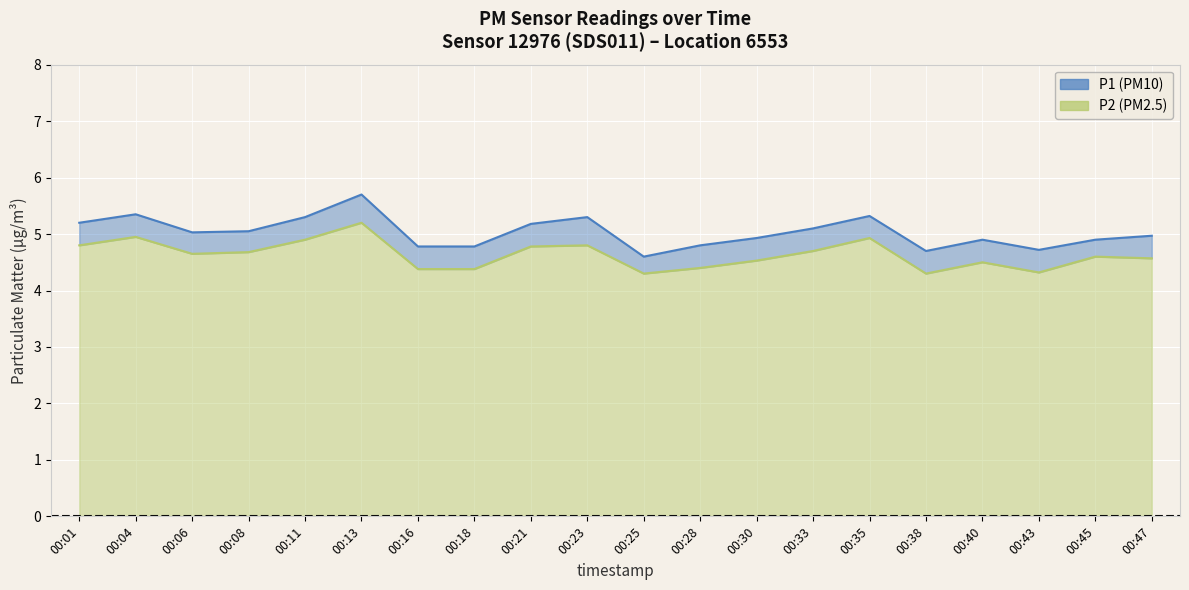

What is the maximum value shown in the chart?

5.7